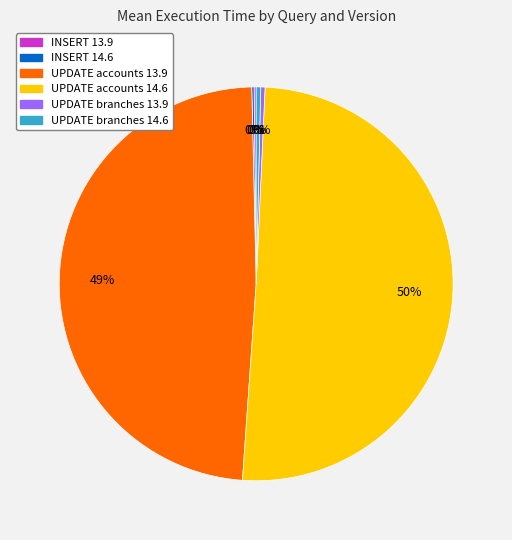

Is it true that UPDATE accounts 13.9 is 40% of the pie?

False